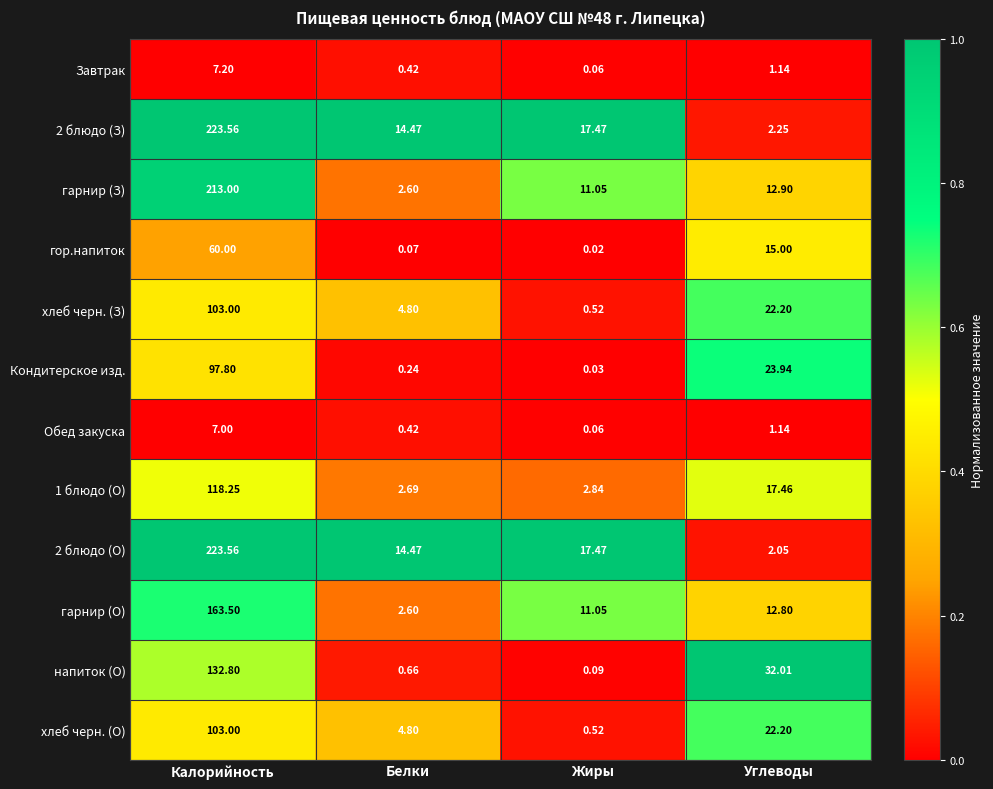

List the labels in order of 2 блюдо (О) value, largest first.

Калорийность, Жиры, Белки, Углеводы